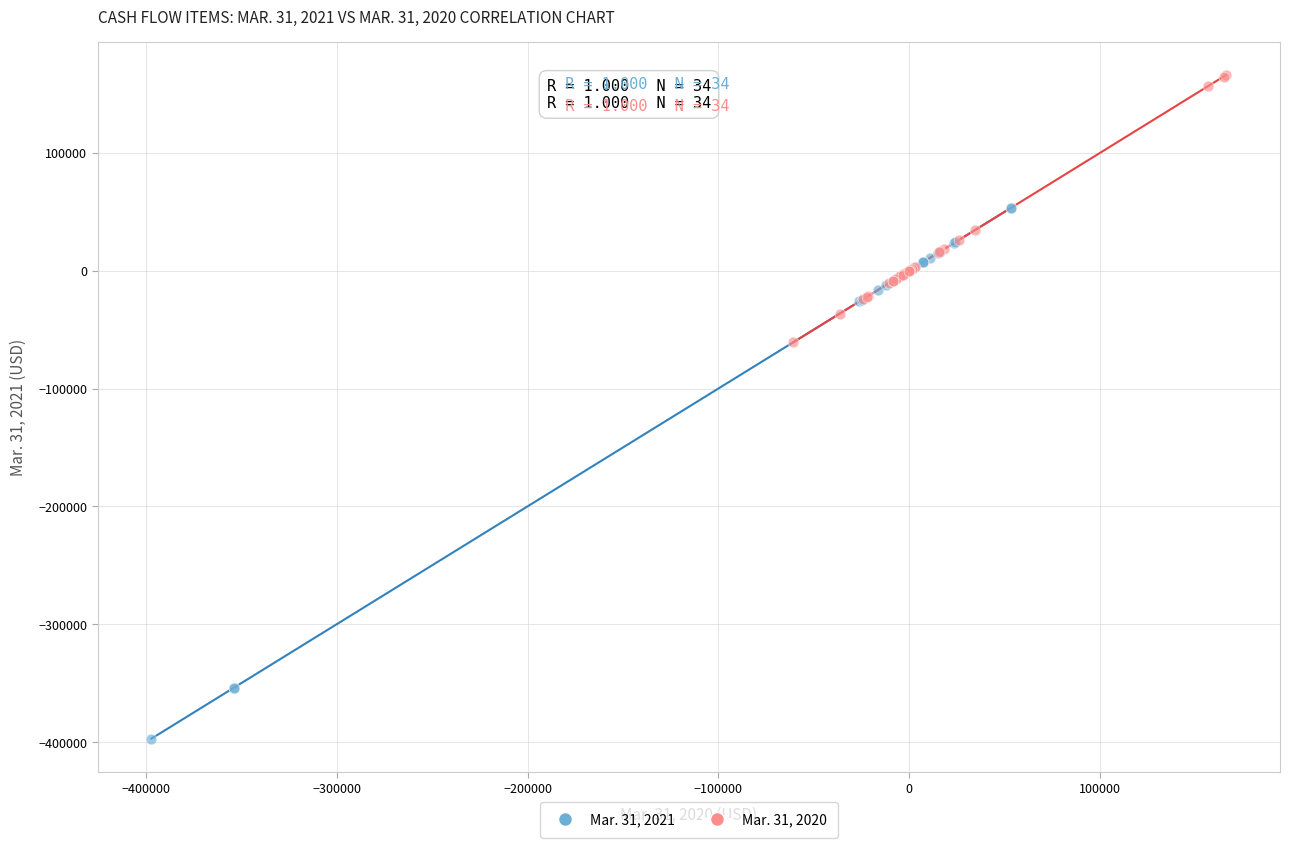

Which series has the largest Y range (max minus min)?

Mar. 31, 2021